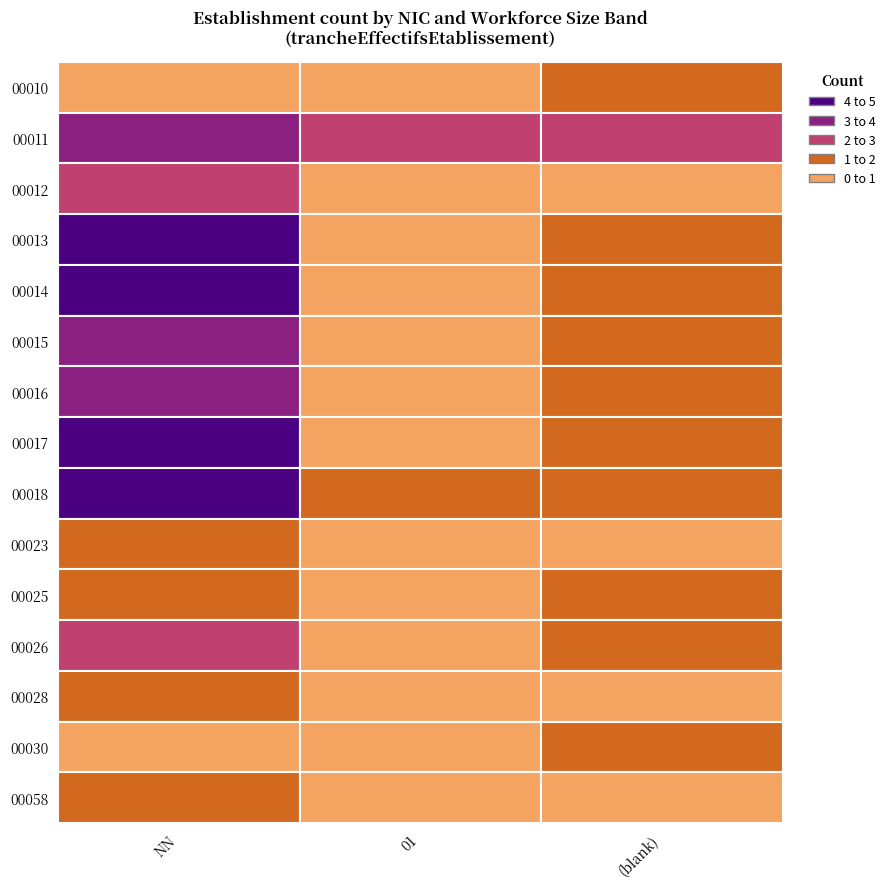

Reading left to right, what are all the values shown in this chart?

00010: 0	0	1
00011: 3	2	2
00012: 2	0	0
00013: 4	0	1
00014: 4	0	1
00015: 3	0	1
00016: 3	0	1
00017: 4	0	1
00018: 4	1	1
00023: 1	0	0
00025: 1	0	1
00026: 2	0	1
00028: 1	0	0
00030: 0	0	1
00058: 1	0	0